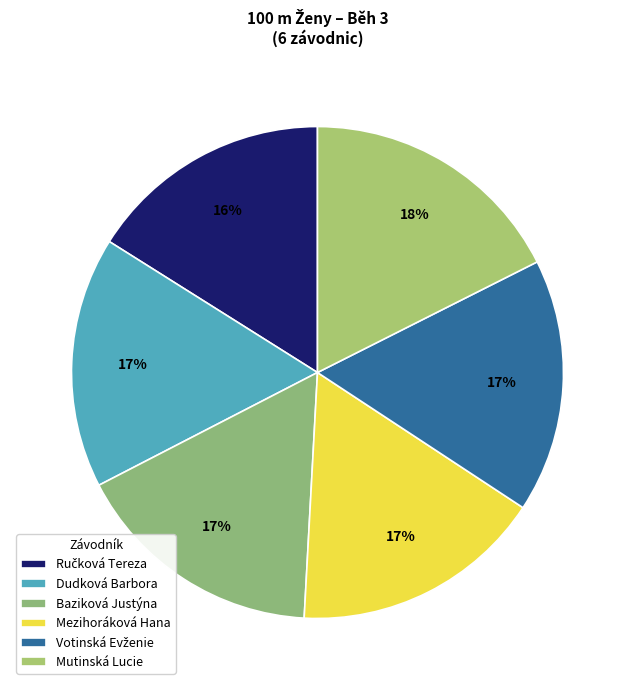

Which slice is the largest?

Mutinská Lucie